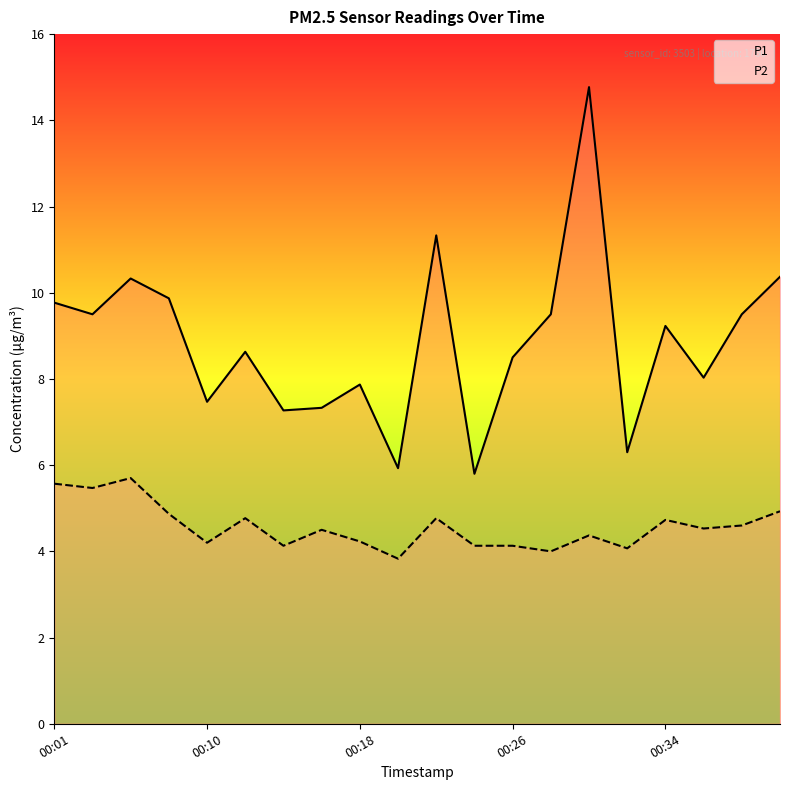

Rank the series by their maximum value, from lowest to highest.

P2, P1